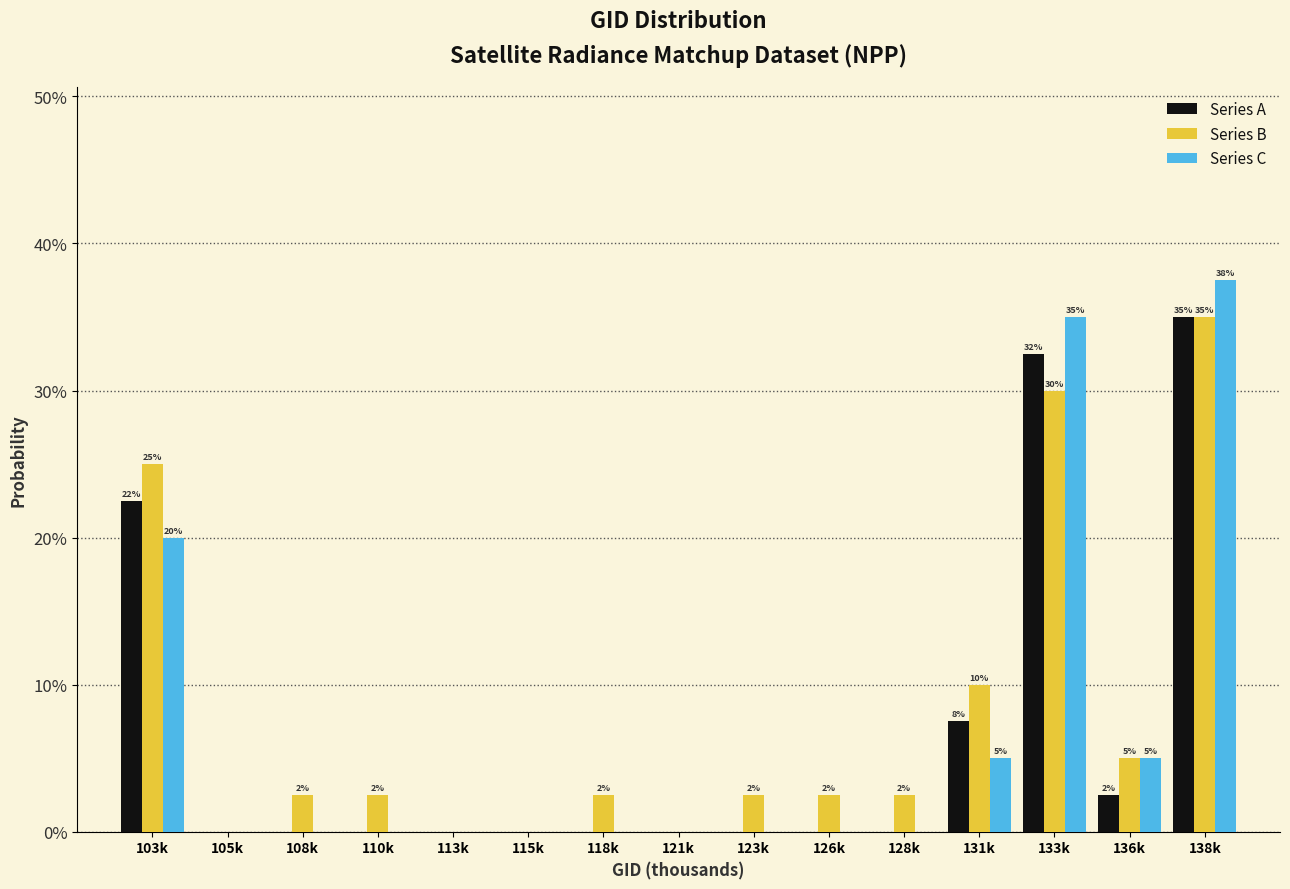

What are all the series names shown in the legend?

Series A, Series B, Series C